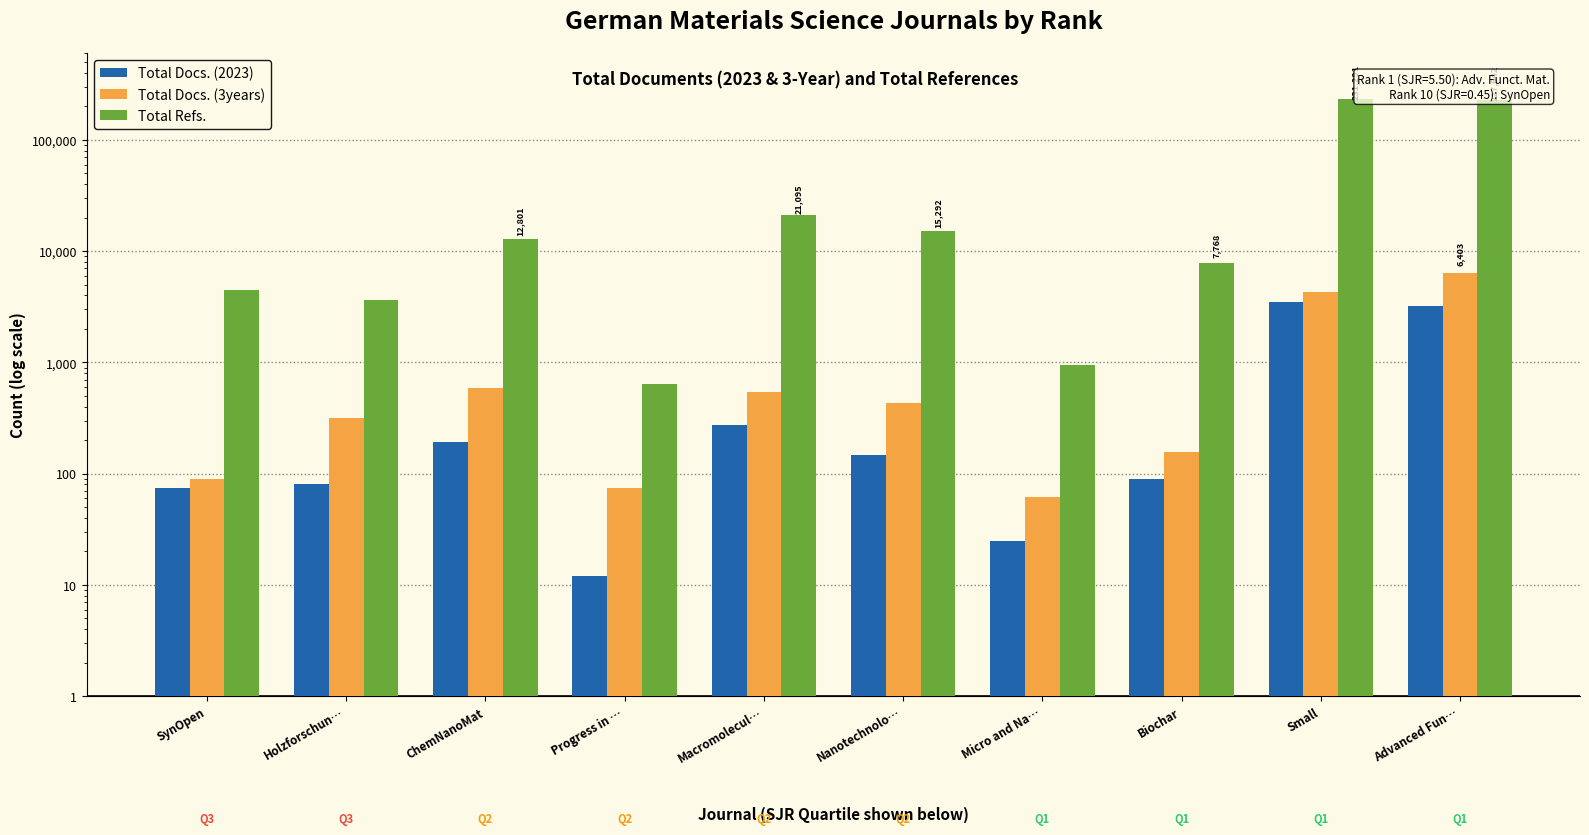

What is the total value across all series at Nanotechnolo…?

15874